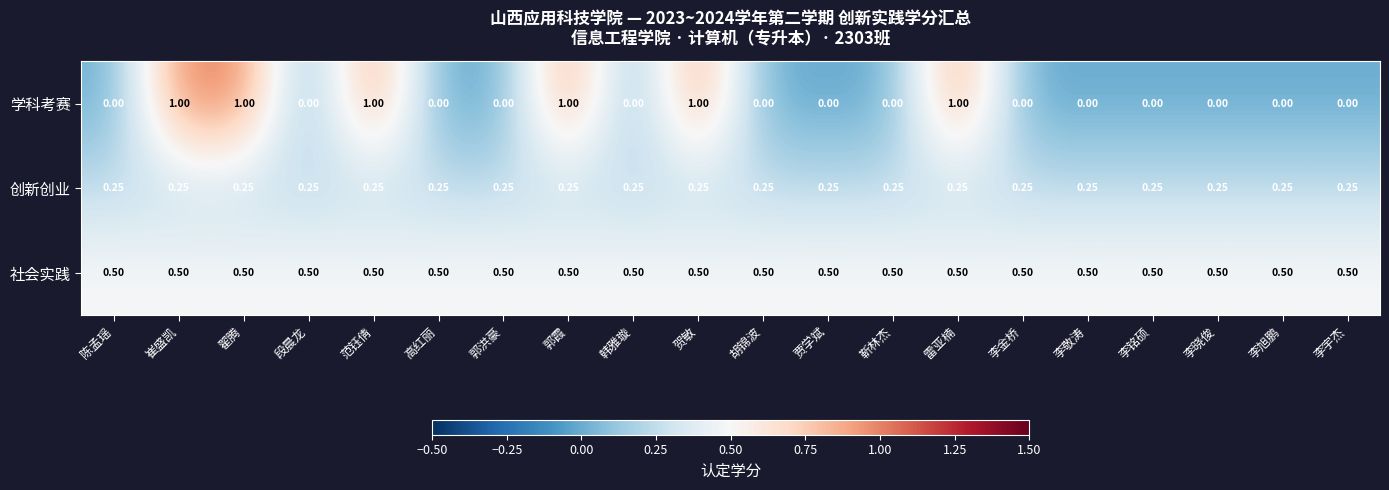

How many distinct data groups are displayed?

3